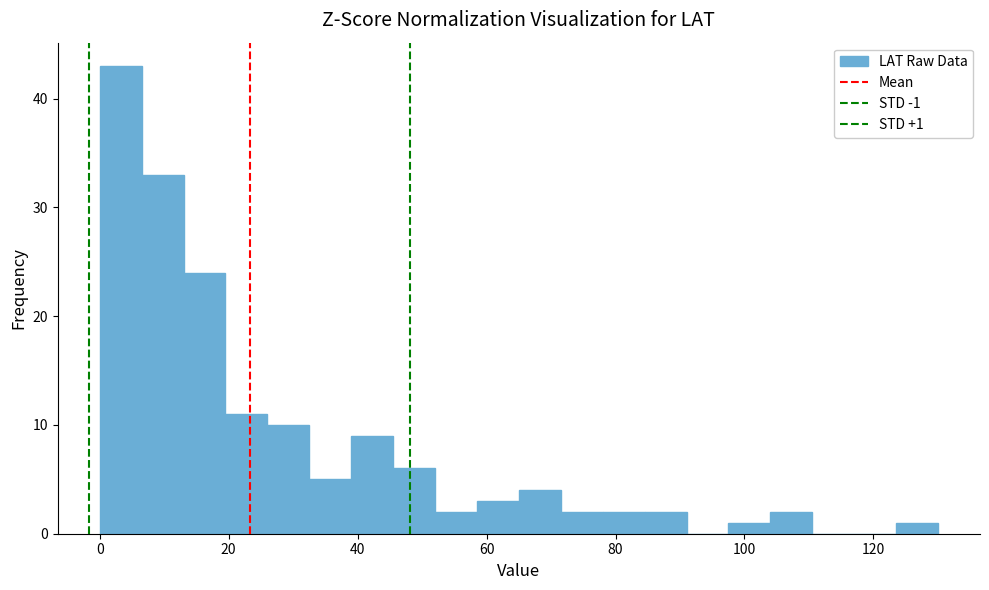

Around what value on the x-axis is the tallest bar? Give the approximate position of its centre, as read against the axis.

4